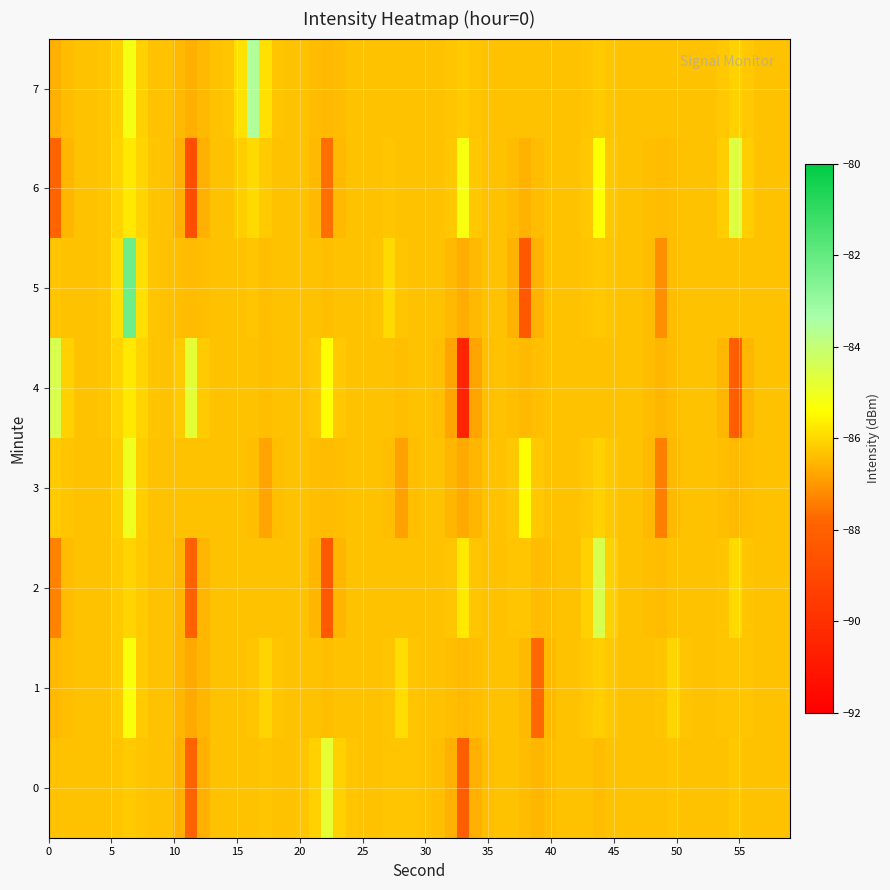

Rank the categories by 2 value from lowest to highest.

22, 11, 55, 33, 44